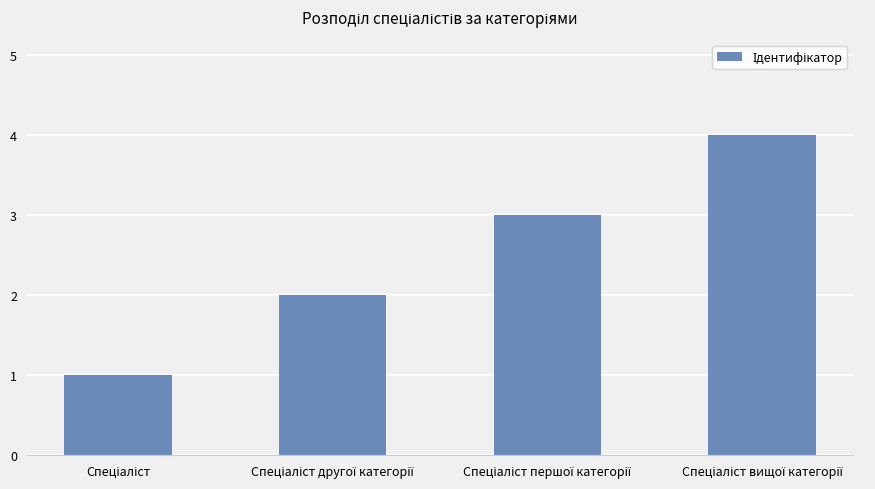

What is the difference between the maximum and minimum values?

3